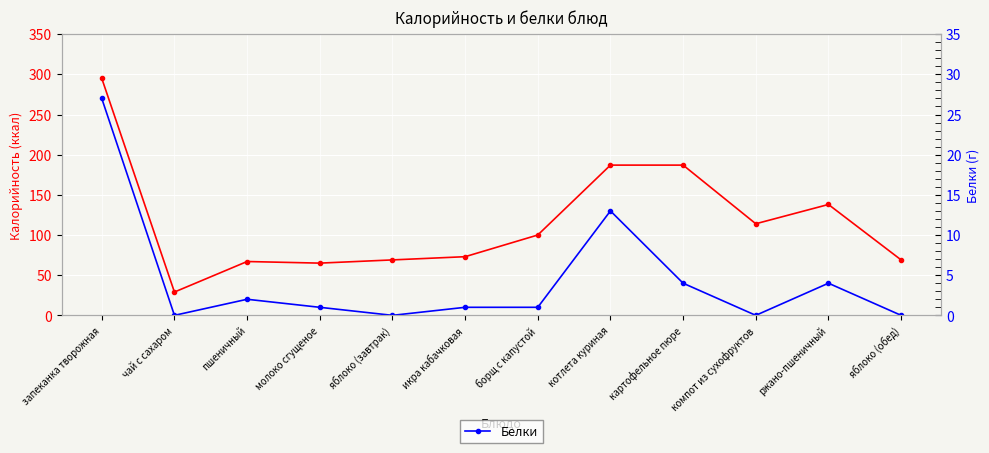

True or false: Белки and Калорийность intersect in this chart.

False